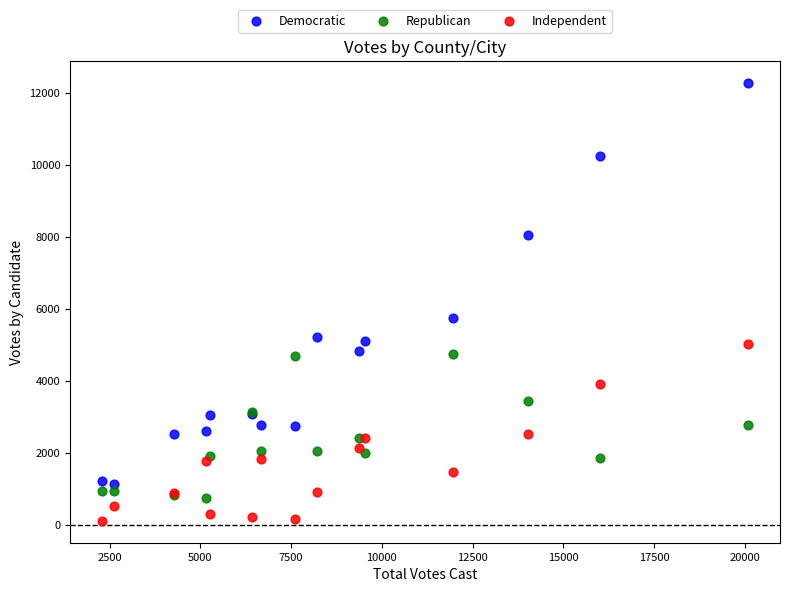

What is the X range (max minus min) for the scatter plot?

17792